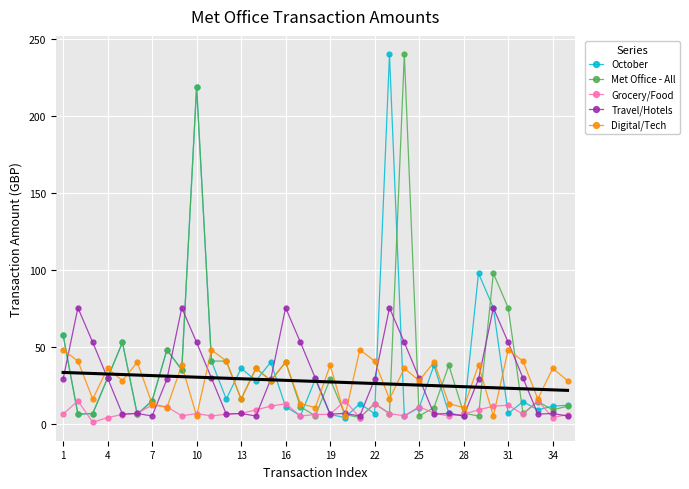

True or false: October has more than 2 interior local peaks.

True